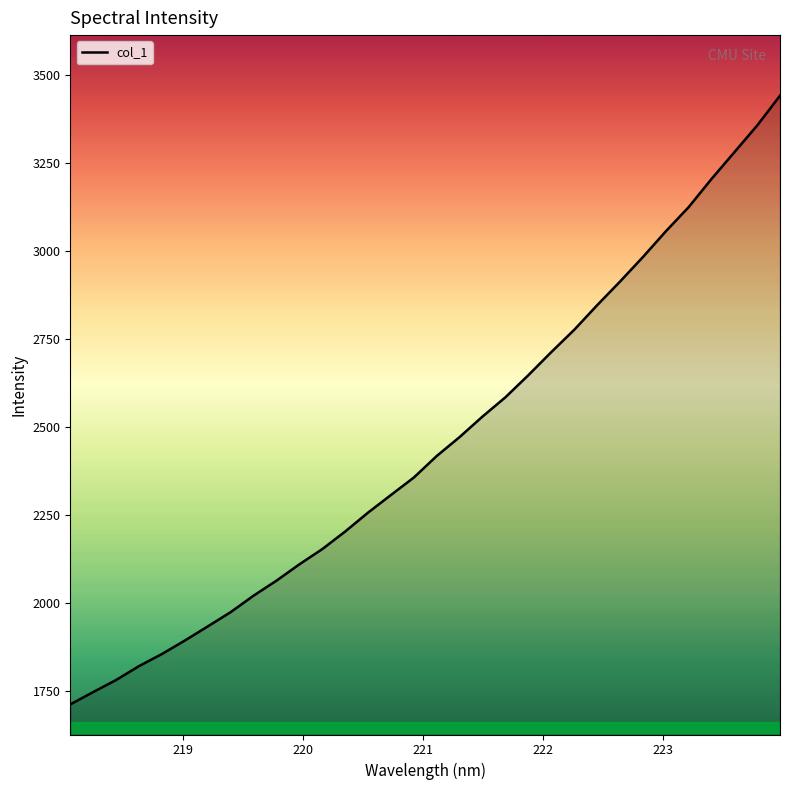

What is the minimum value shown in the chart?

1711.1